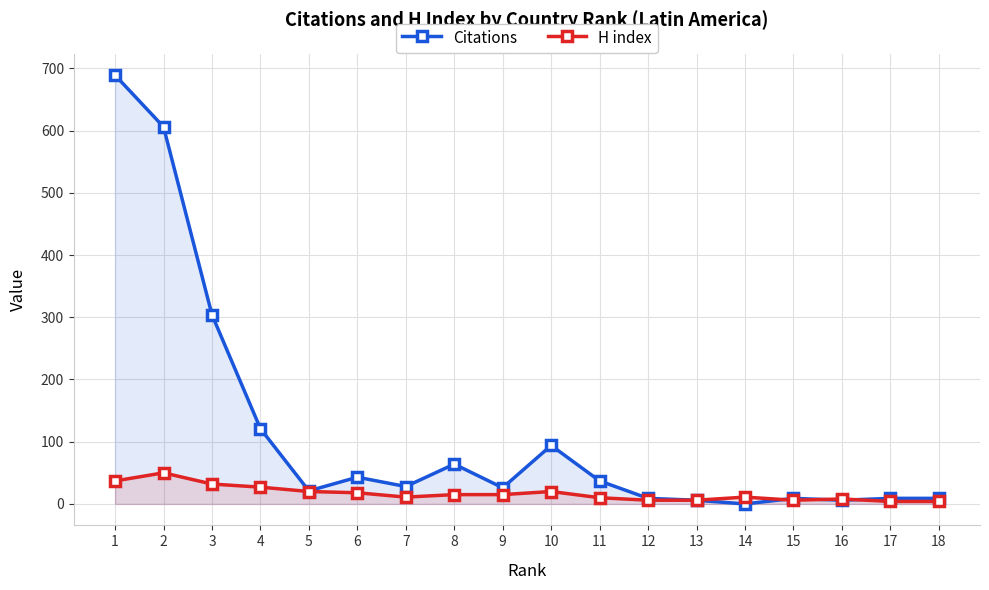

What is the average value of the Citations series?

116